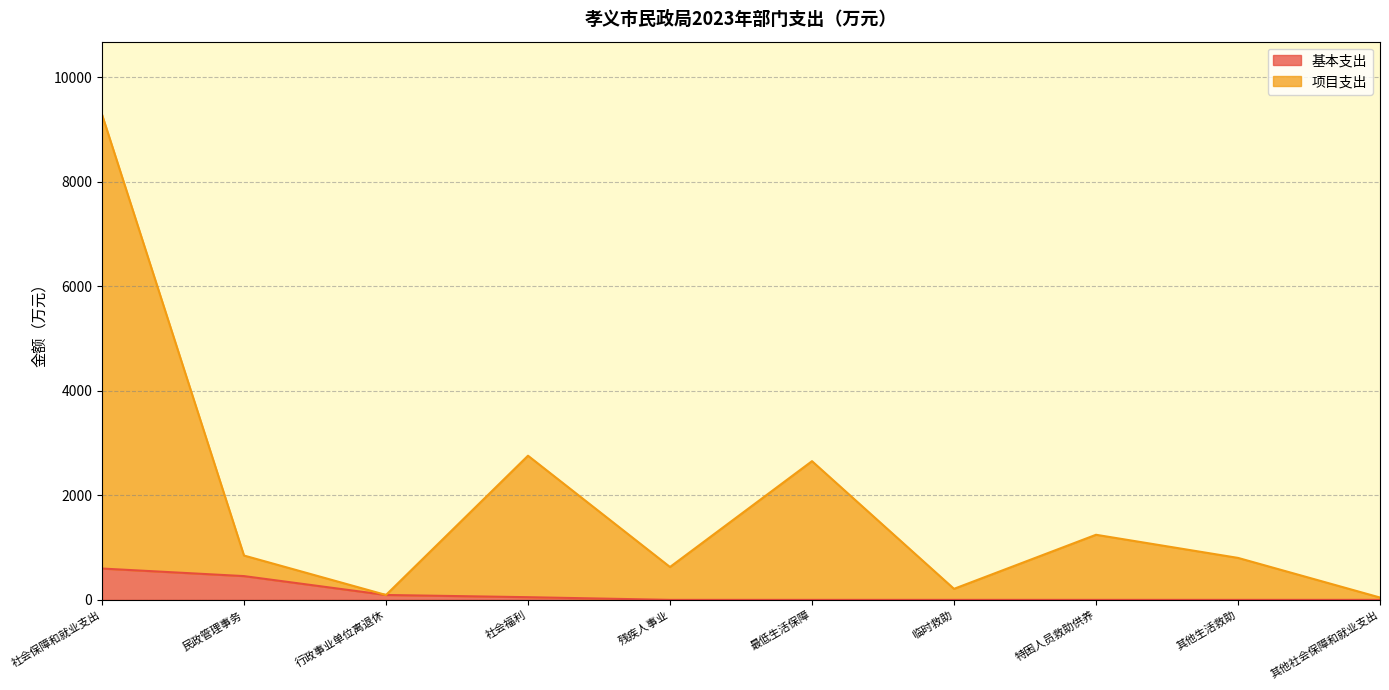

Which category has the highest value across all series?

社会保障和就业支出